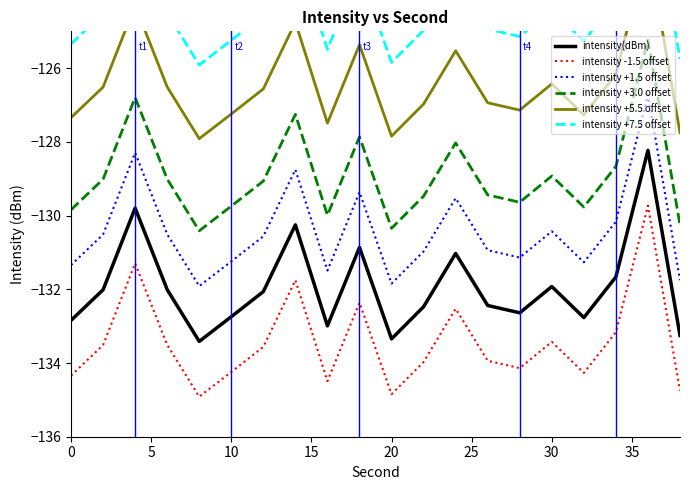

The value of intensity +3.0 offset at 10 is -129.7. True or false?

True